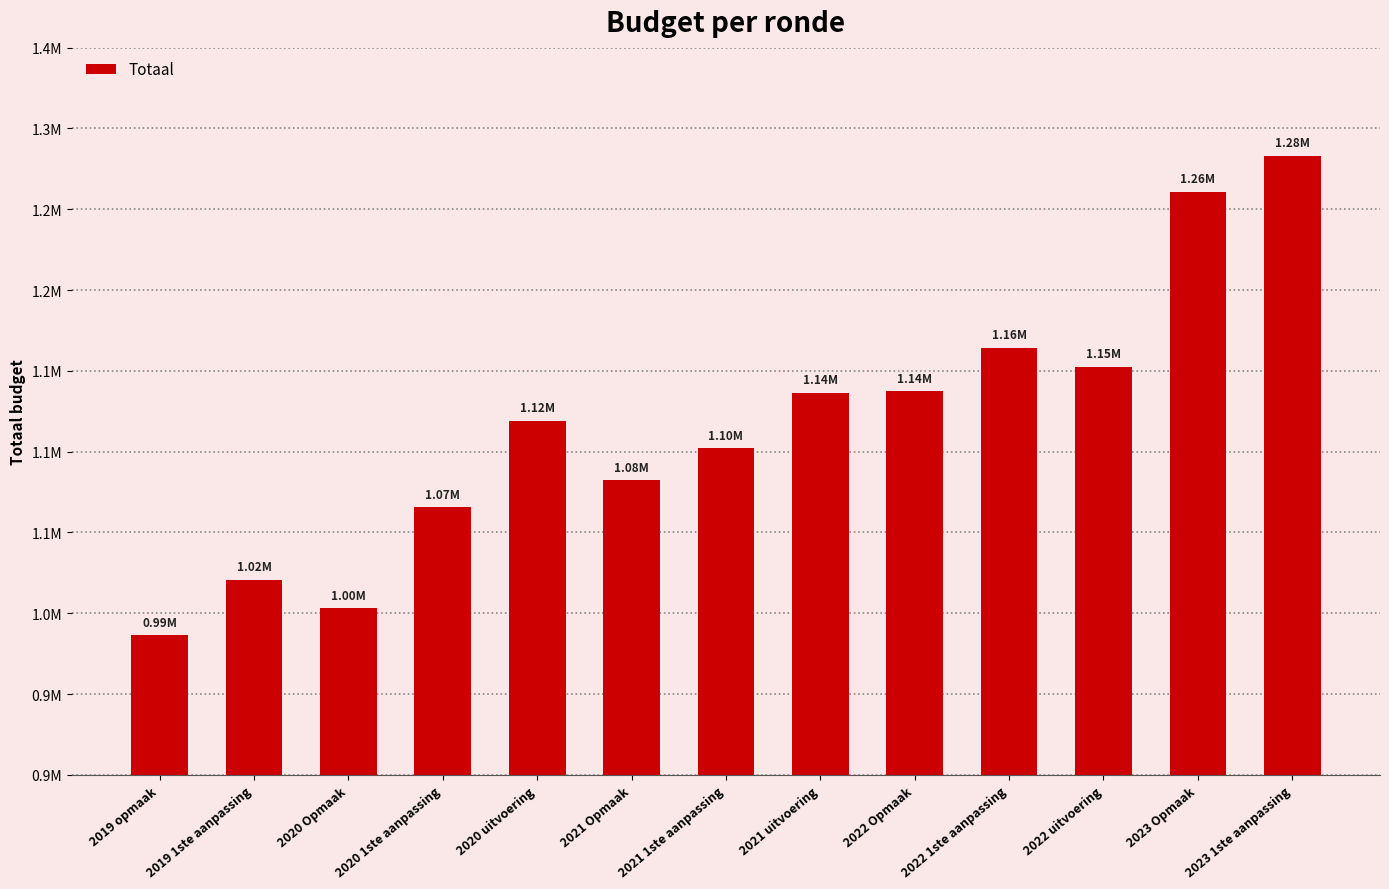

True or false: the data shows 1895285 at 2022 uitvoering.

False